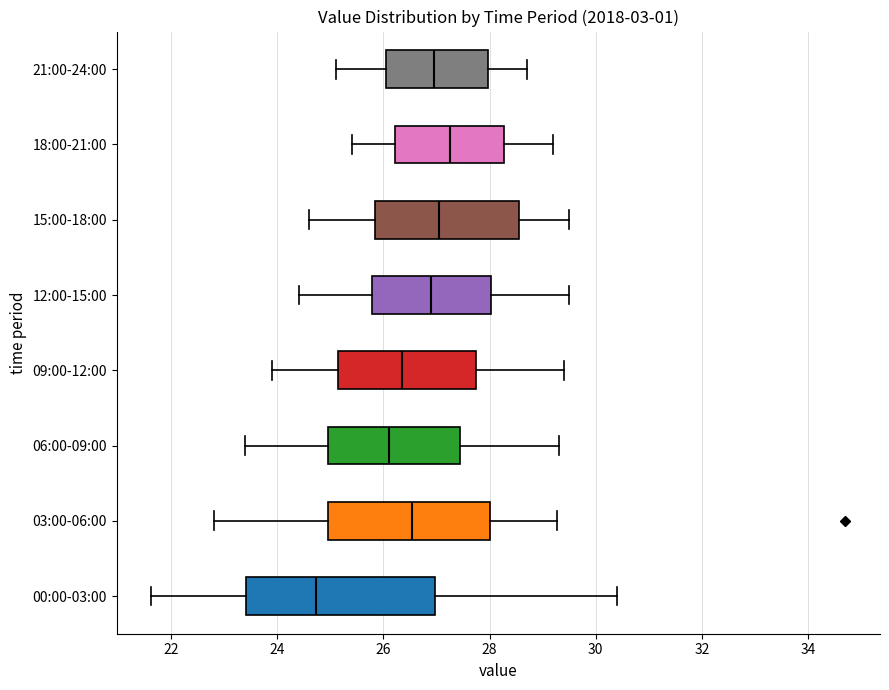

Comparing the boxes themselves (not the whiskers), which one is the widest?

00:00-03:00